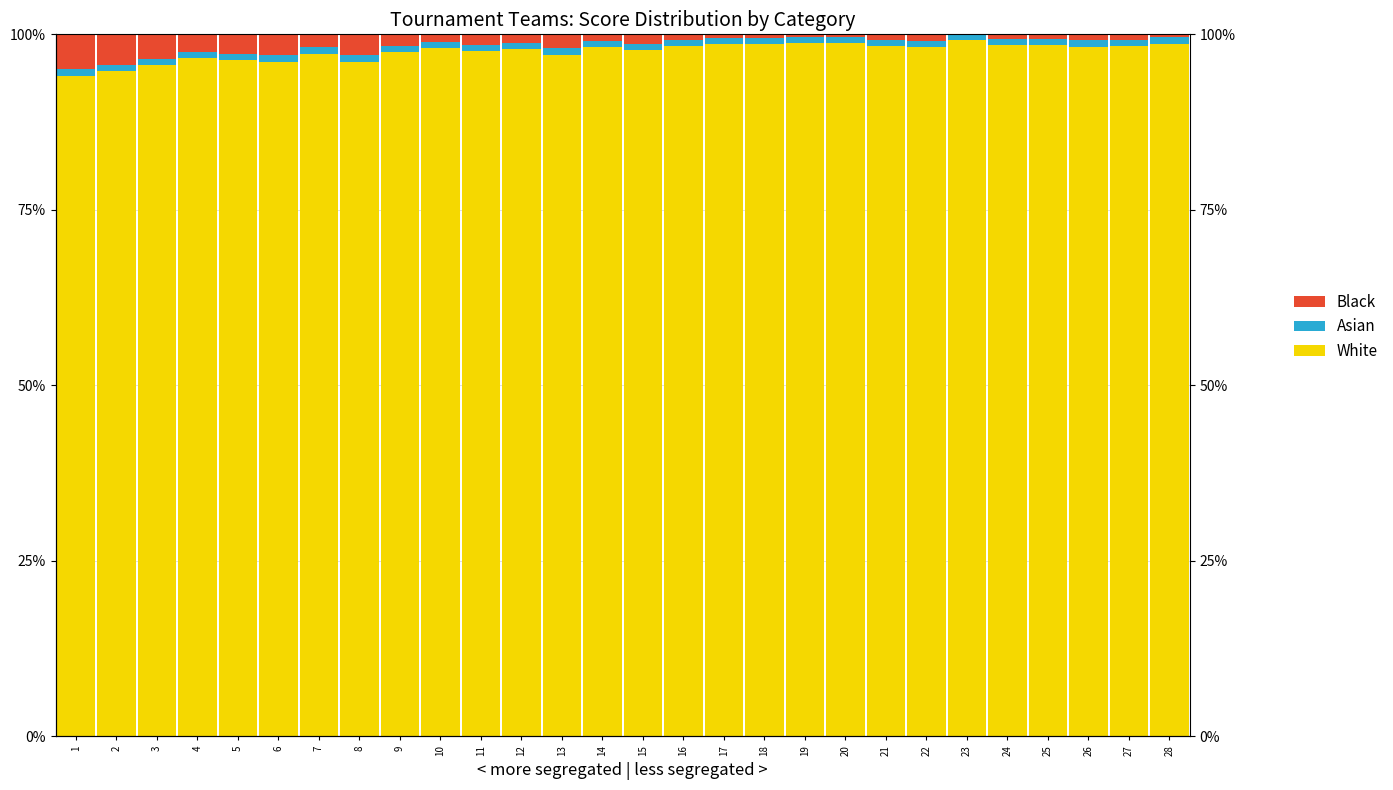

The value of Asian at 26 is 0.9. True or false?

True